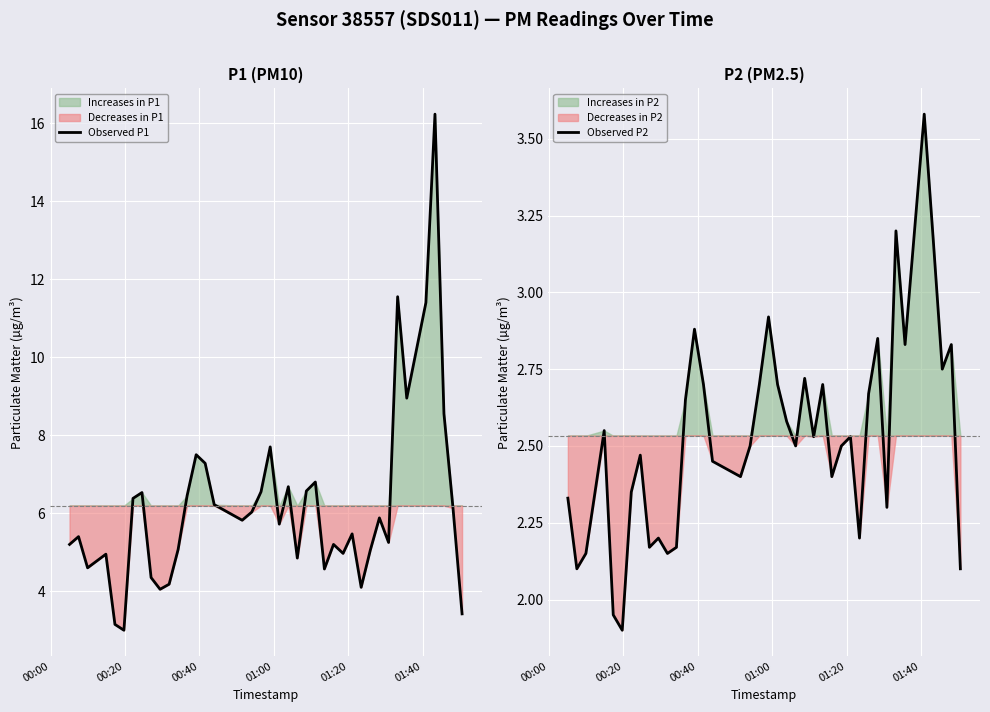

What is the highest value of the Observed P1 series?

16.2